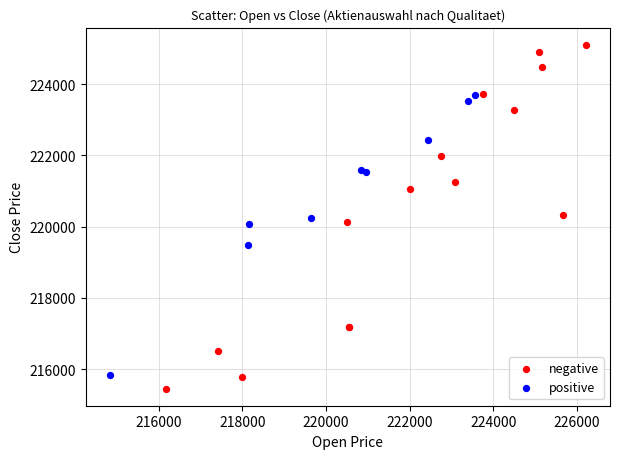

Which series contains the highest Y value?

negative